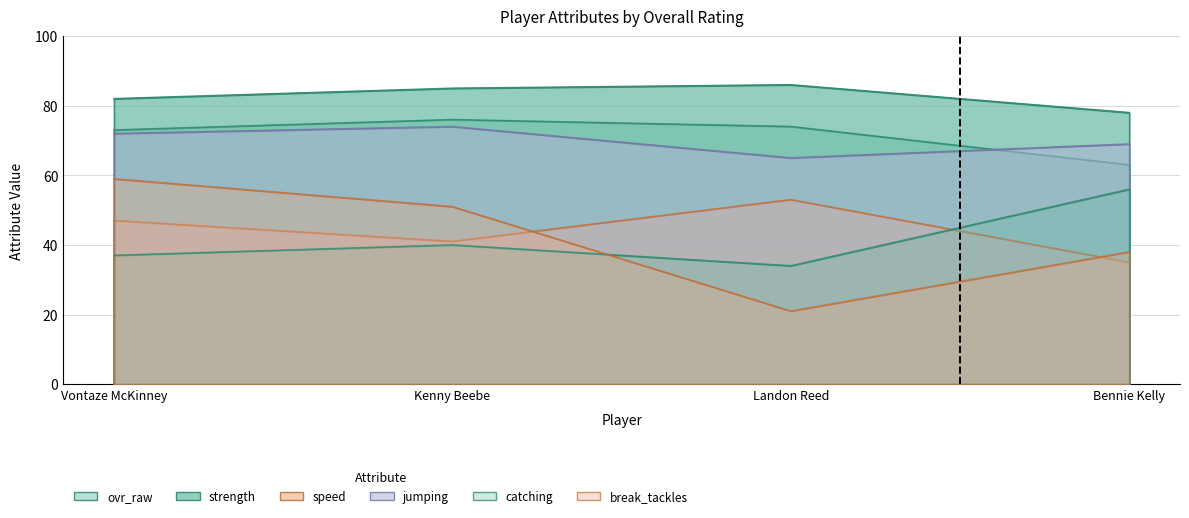

What is the difference between the ovr_raw values at Bennie Kelly and Landon Reed?

11